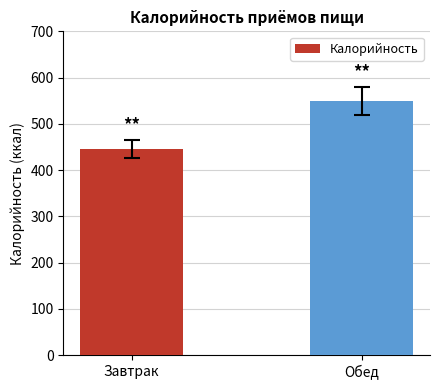

What is the change in value from Завтрак to Обед?

+104